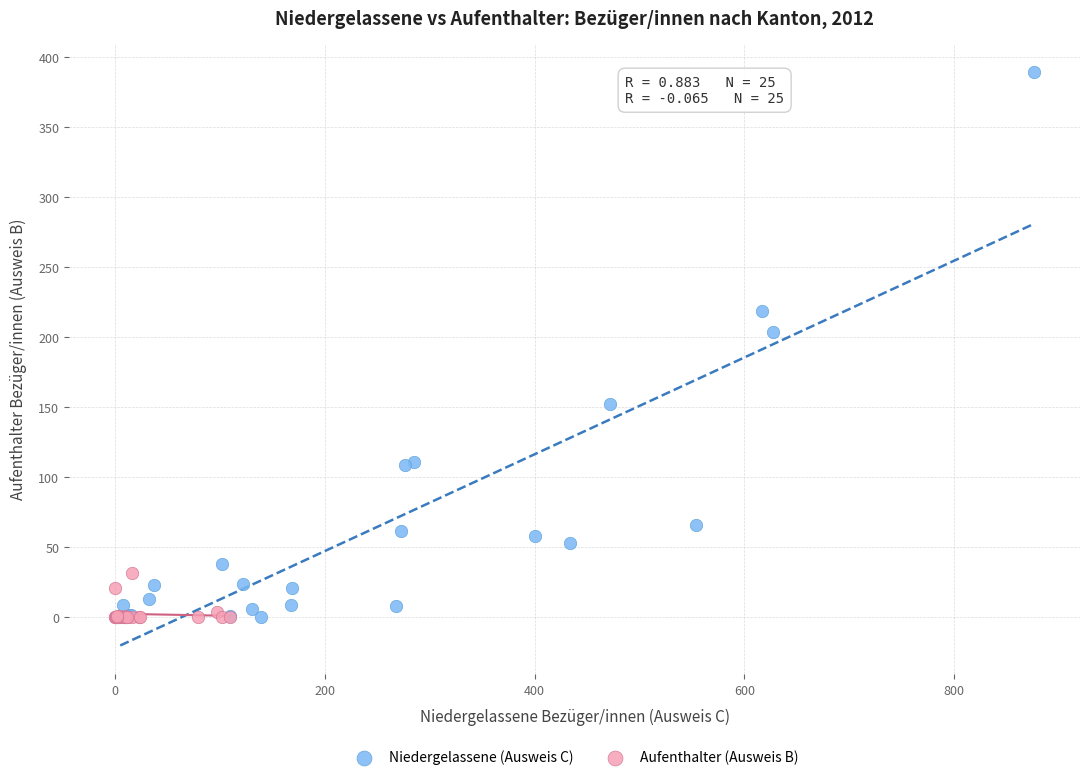

Which series contains the highest Y value?

Niedergelassene (Ausweis C)